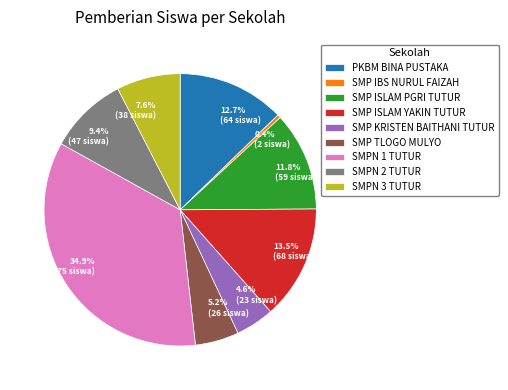

What is the smallest slice in the pie chart?

SMP IBS NURUL FAIZAH